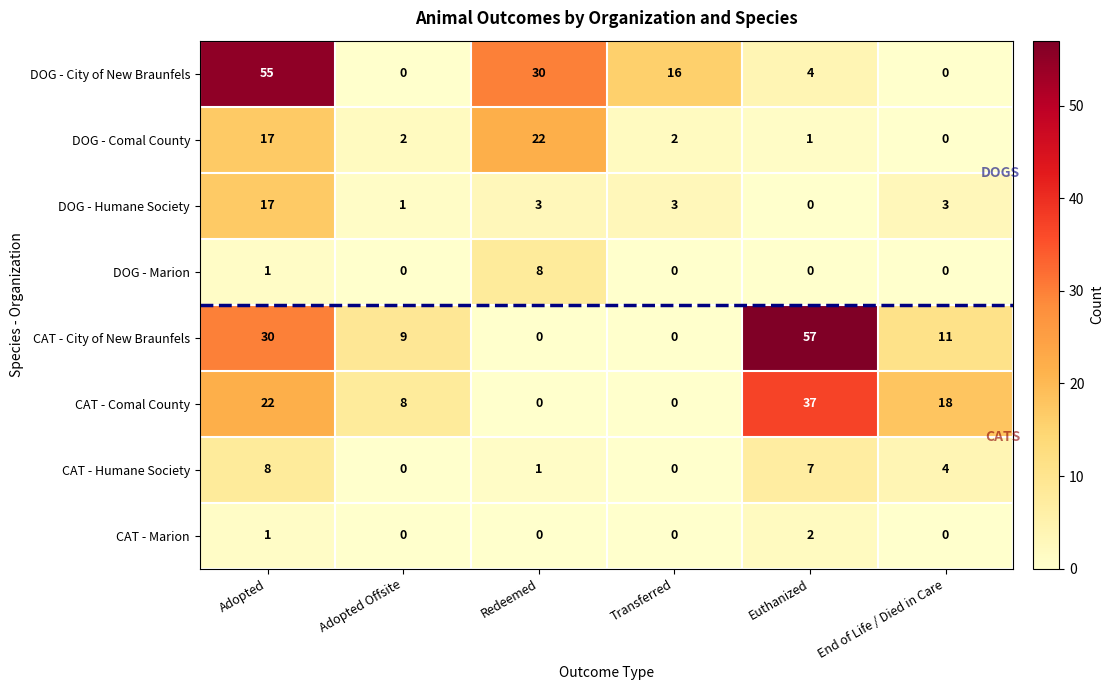

At which category is the sum across all series the highest?

Adopted